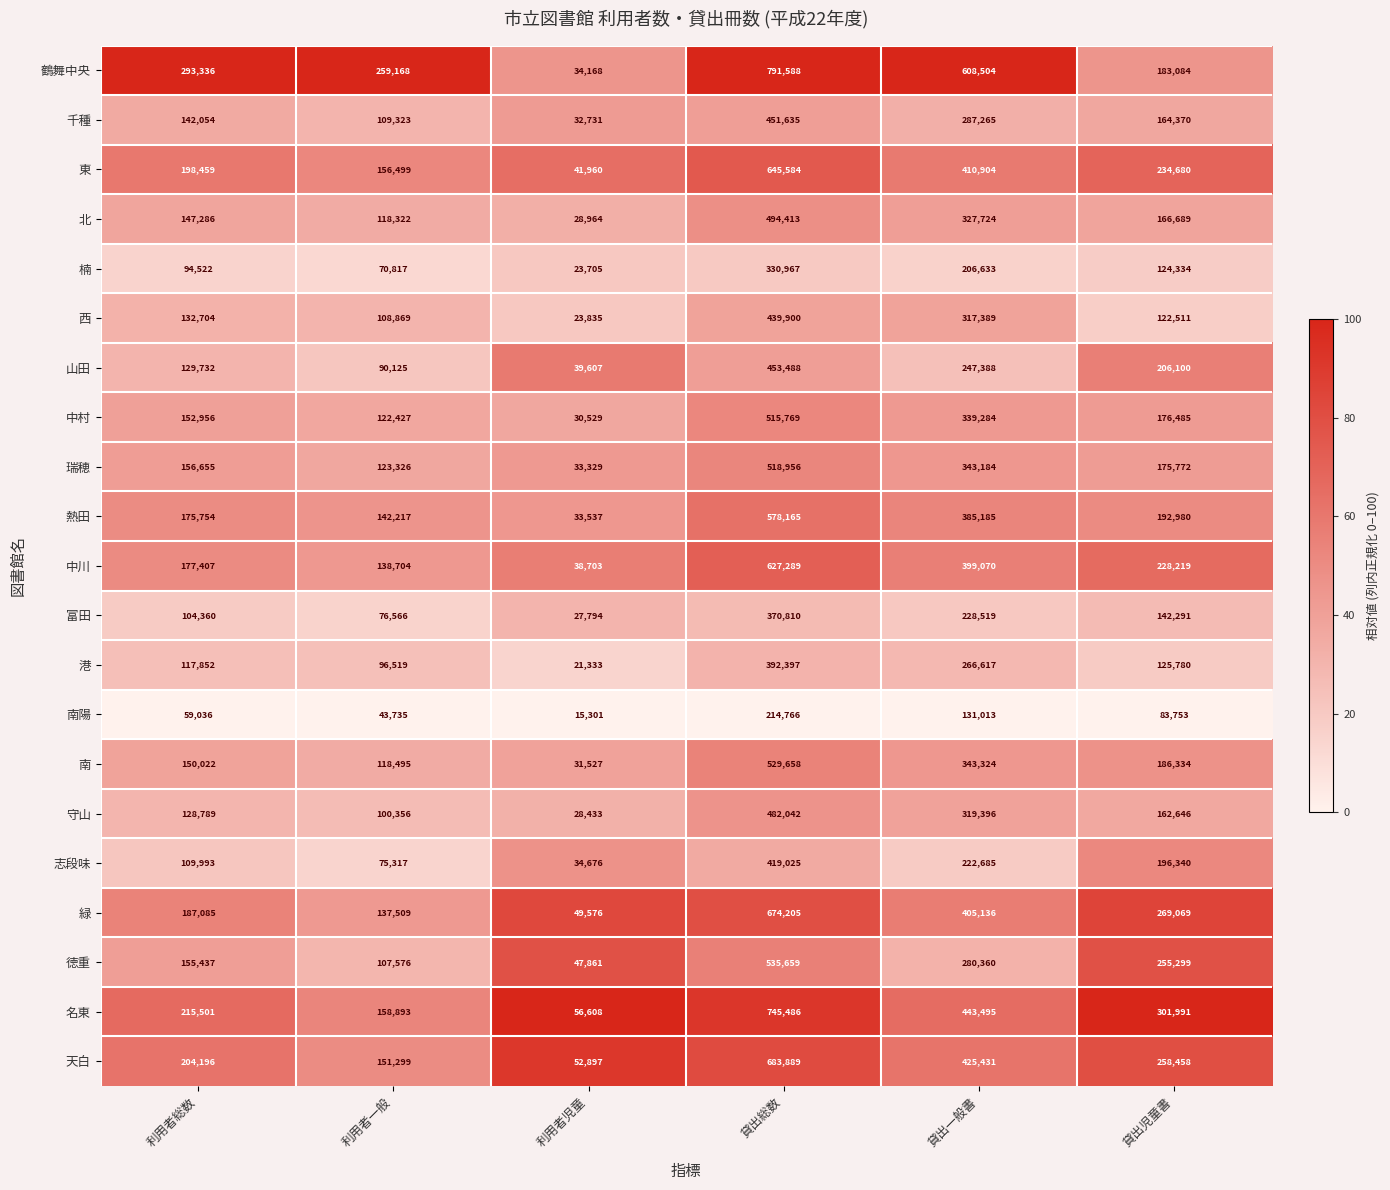

At which label does 北 reach its minimum?

利用者児童